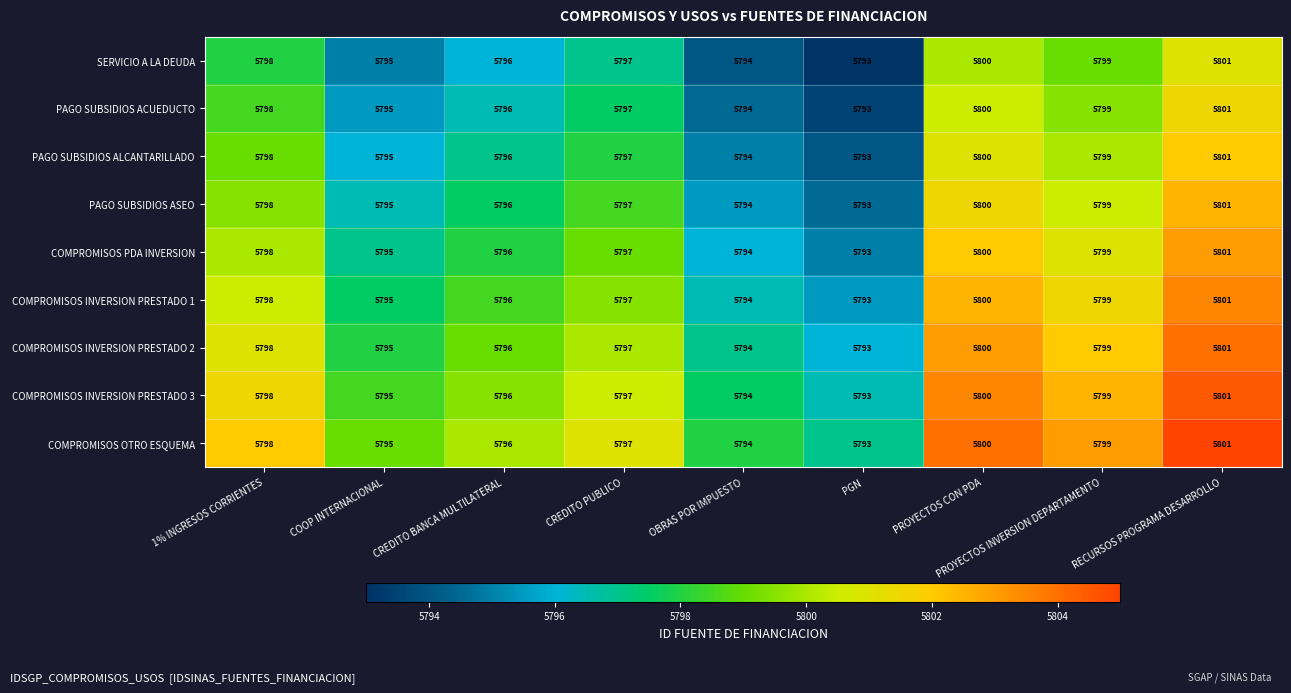

What is the total value across all series at 1% INGRESOS CORRIENTES?

52182